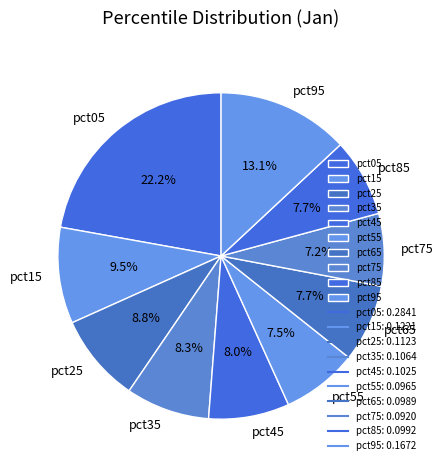

Does pct15 represent more than half of the total?

No